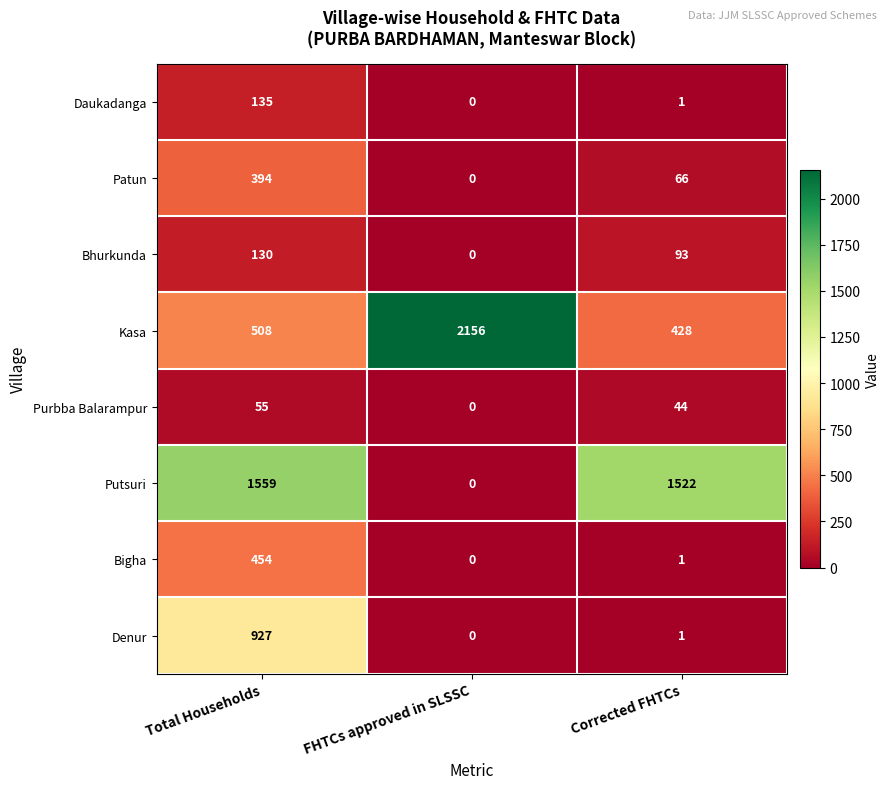

At which category does the chart reach its minimum across all series?

FHTCs approved in SLSSC